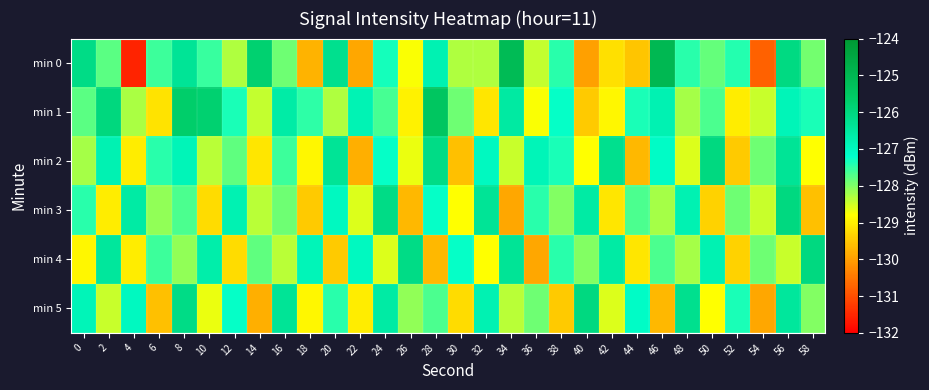

Which series has the widest spread of values?

min 0